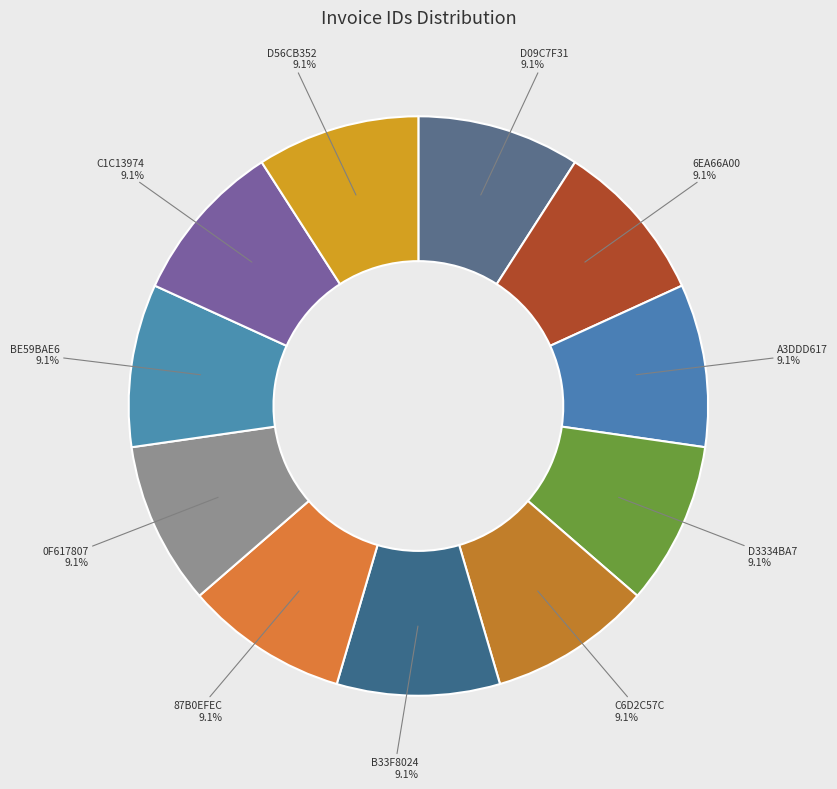

How many segments does this pie chart have?

11